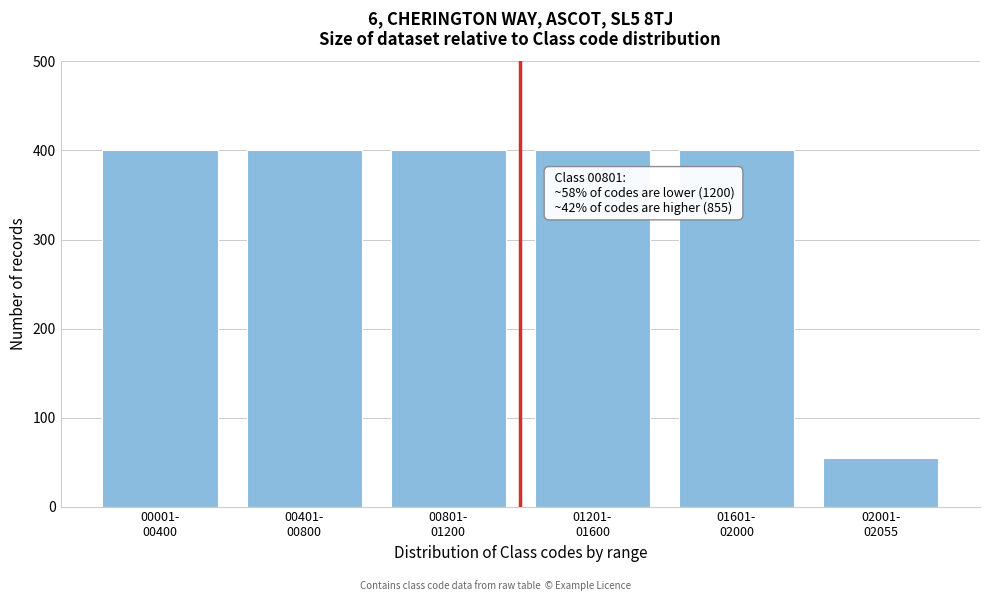

Reading right to left, list all the values displayed in this chart.

55	400	400	400	400	400